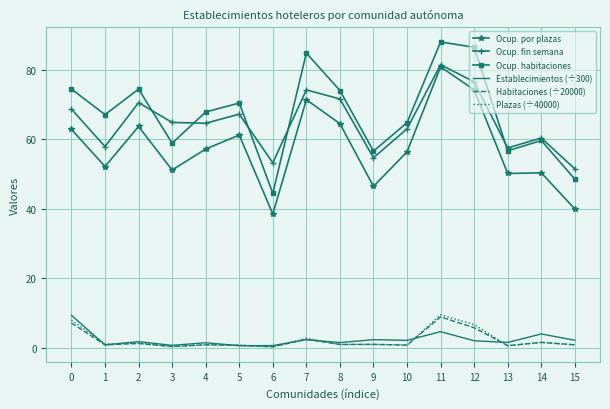

What is the sum of the Habitaciones (÷20000) values at 12 and 3?

6.0